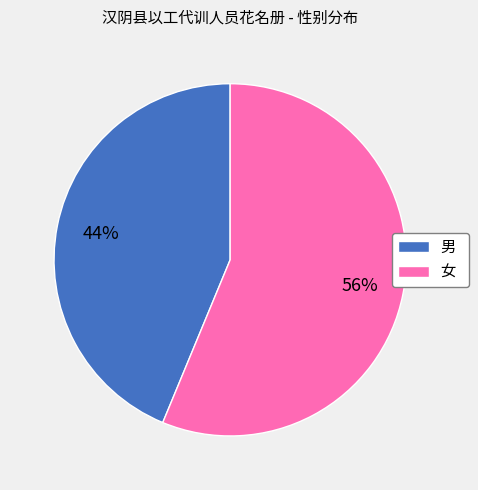

Does 男 account for over 50% of the chart?

No